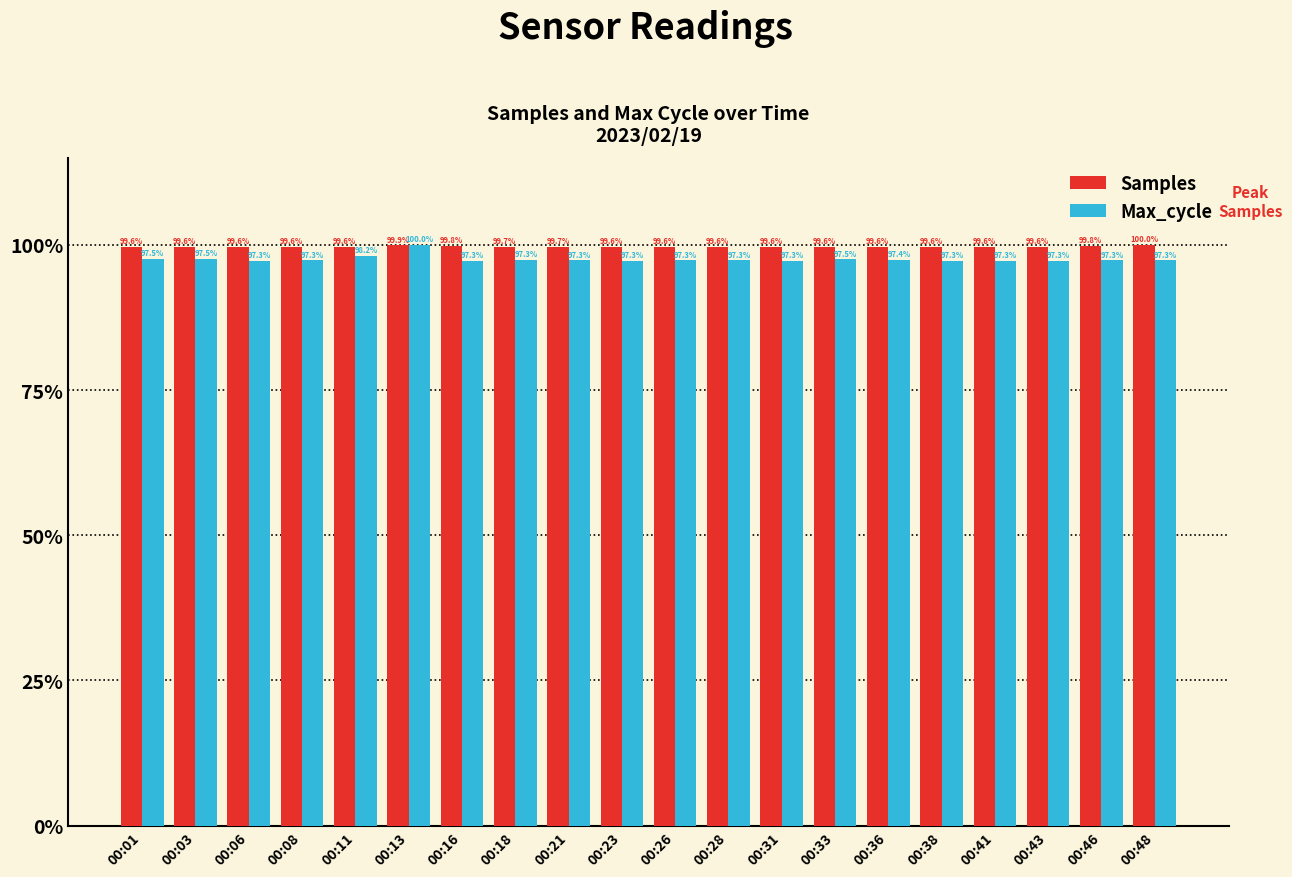

Reading left to right, what are all the values shown in this chart?

Samples: 99.6	99.6	99.6	99.6	99.6	99.9	99.8	99.7	99.7	99.6	99.6	99.6	99.6	99.6	99.6	99.6	99.6	99.6	99.8	100.0
Max_cycle: 97.5	97.5	97.3	97.3	98.2	100.0	97.3	97.3	97.3	97.3	97.3	97.3	97.3	97.5	97.4	97.3	97.3	97.3	97.3	97.3